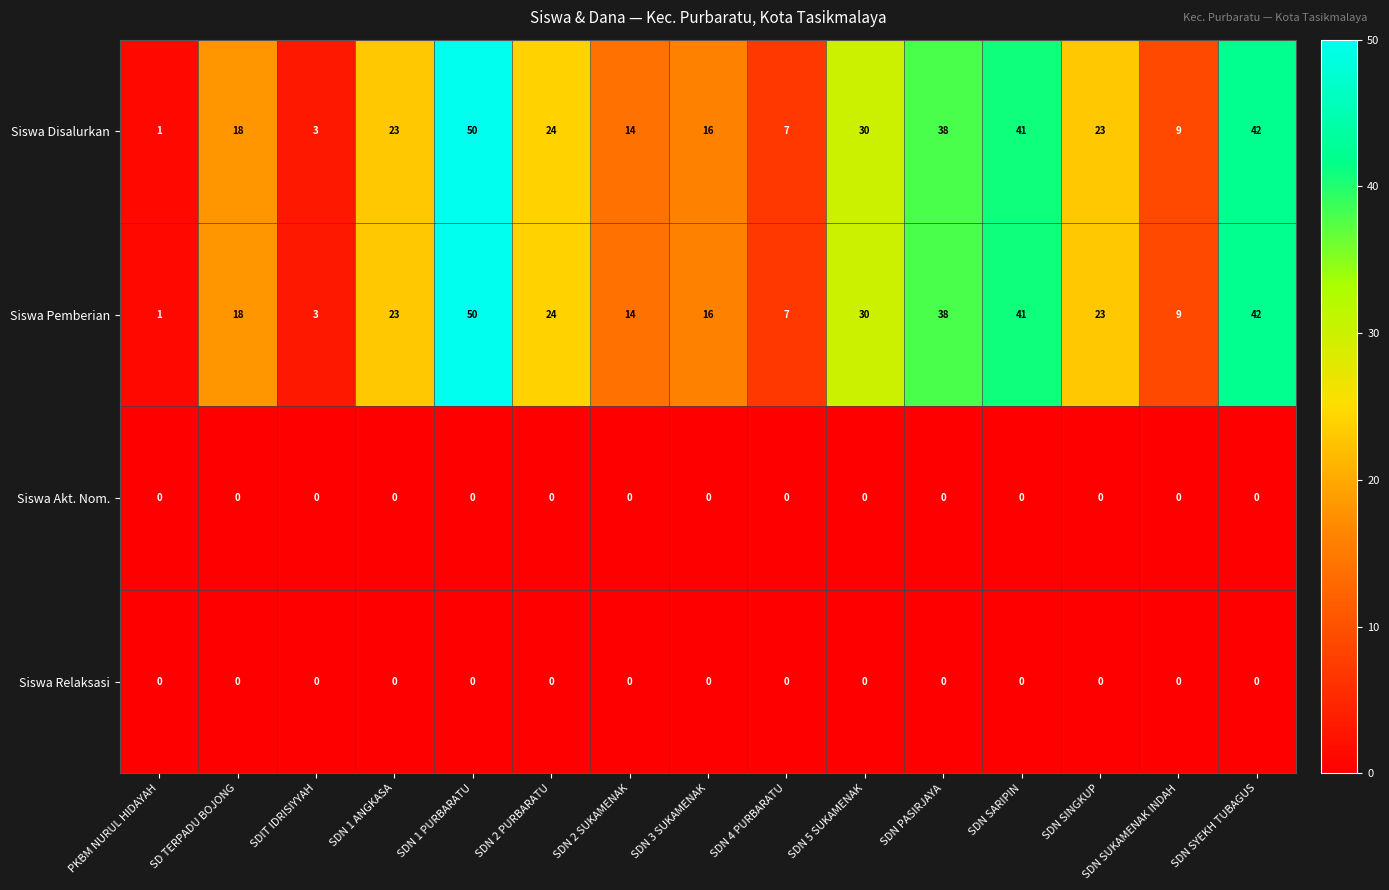

At which category is the sum across all series the highest?

SDN 1 PURBARATU